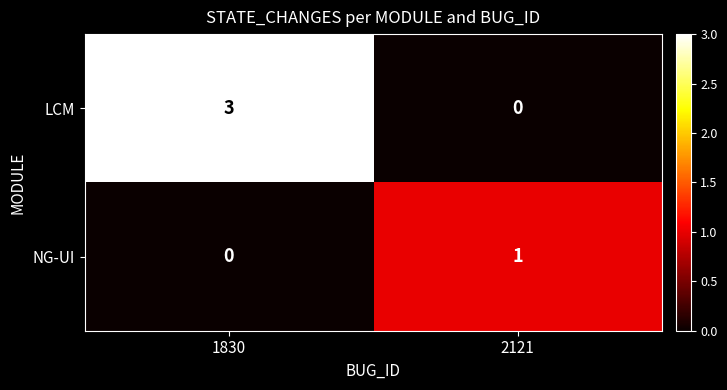

At how many categories does at least one series exceed 0?

2